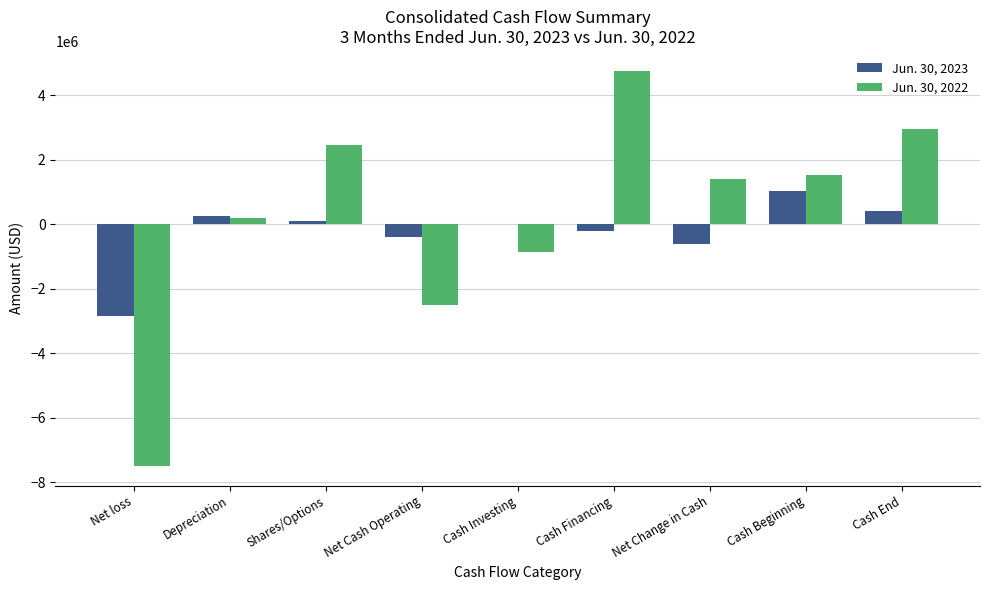

True or false: Jun. 30, 2022 has a value of -854997 at Cash Investing.

True